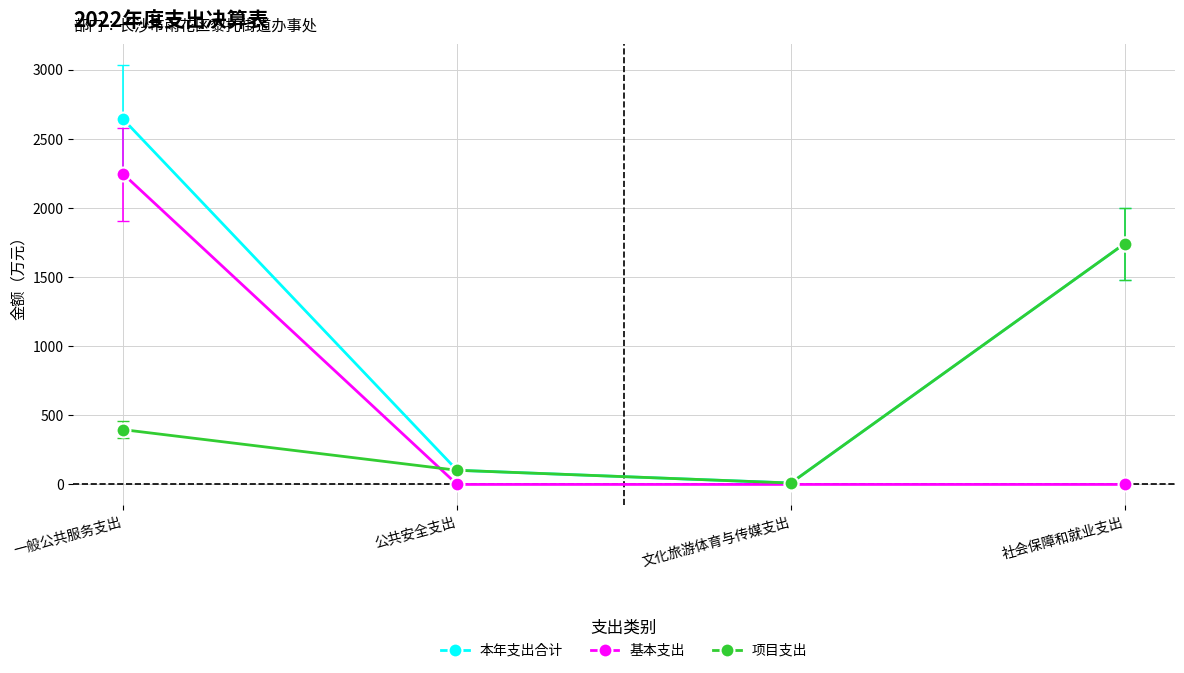

The 项目支出 series shows 396.3 at 一般公共服务支出. True or false?

True